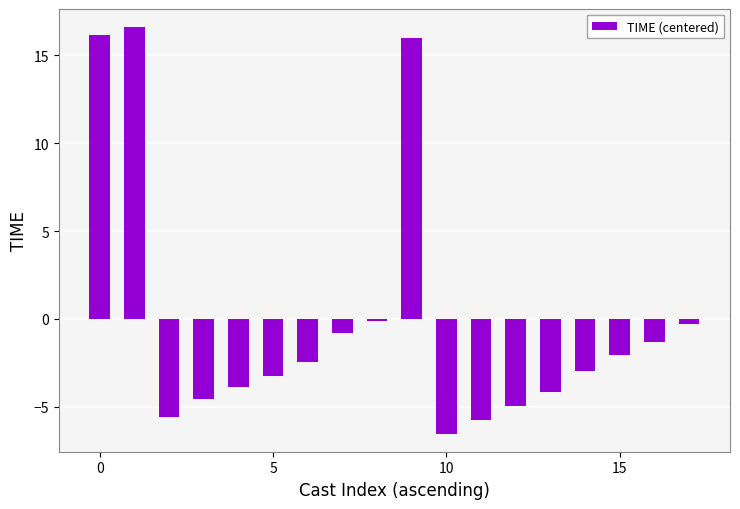

How many values are above zero?

3